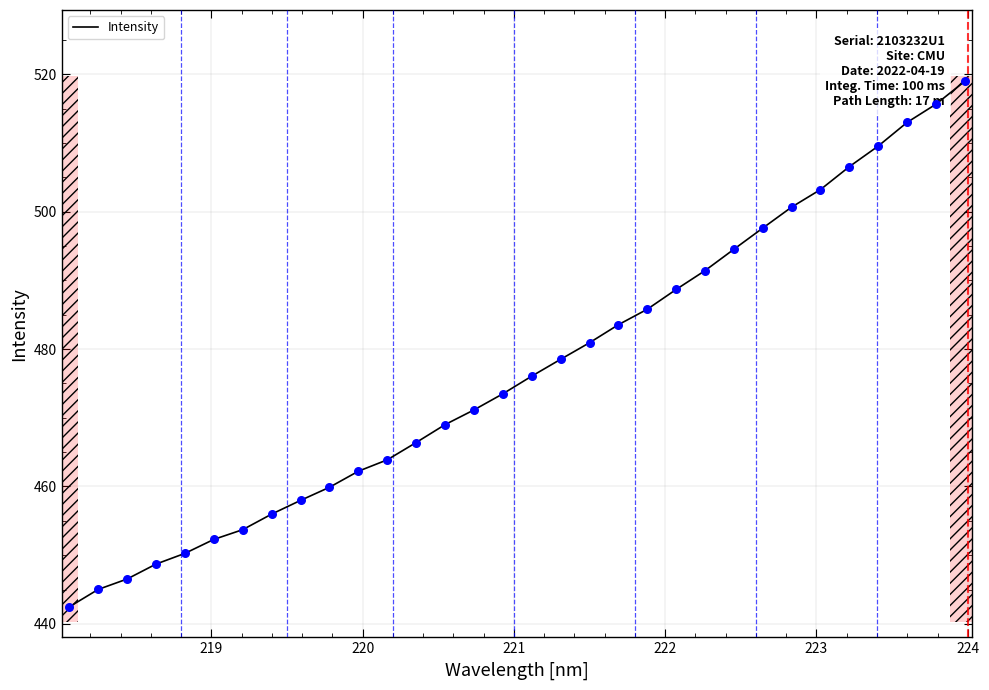

What is the maximum value shown in the chart?

519.0